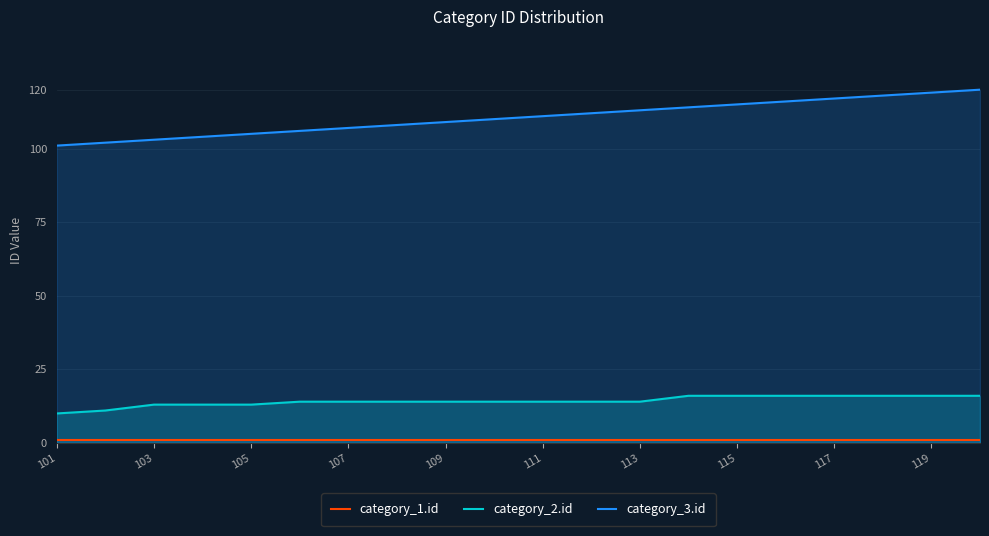

The value of category_3.id at 11 is 78. True or false?

False